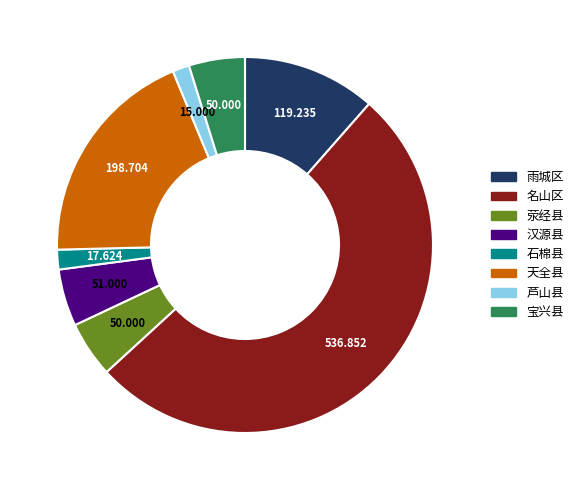

Which category has the biggest portion of the pie?

名山区